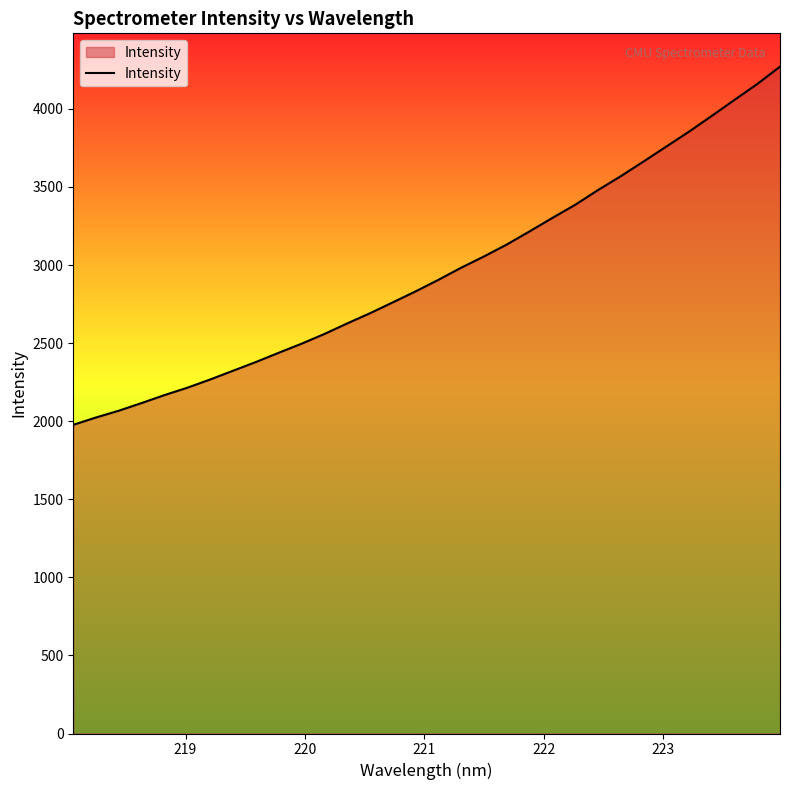

What is the difference between the maximum and minimum values?

2293.7